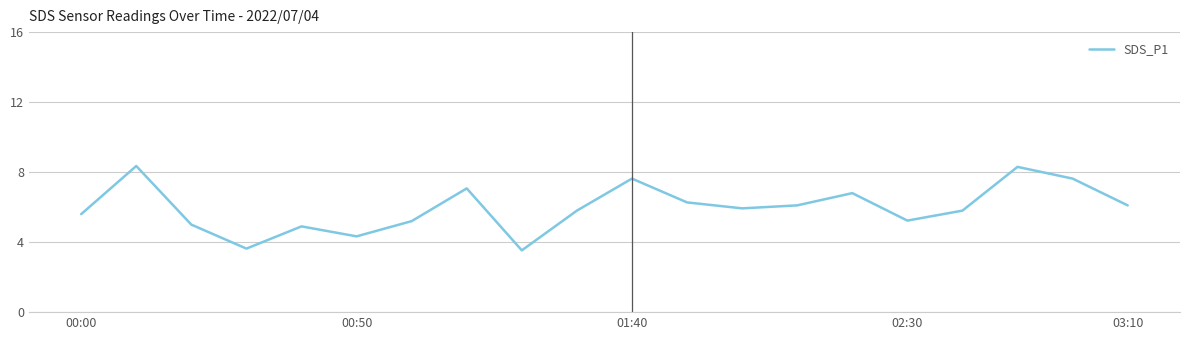

What is the difference between the maximum and minimum values?

4.8